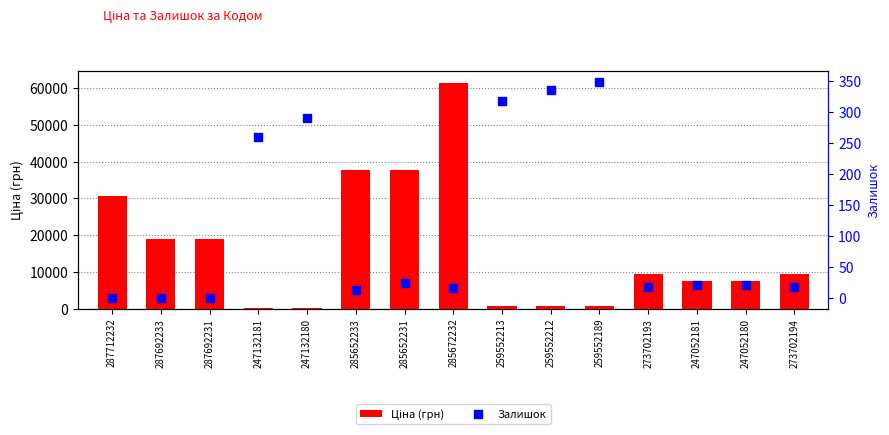

What are all the series names shown in the legend?

Ціна (грн), Залишок